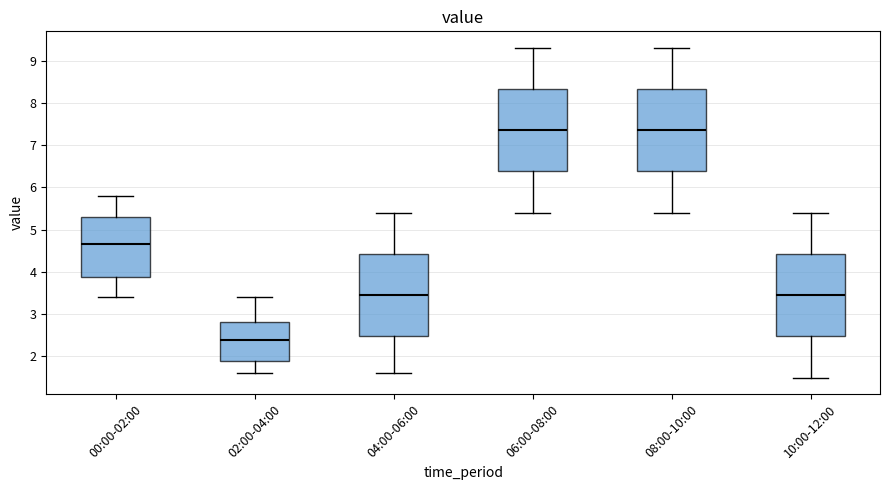

Which box's median line is the lowest?

02:00-04:00